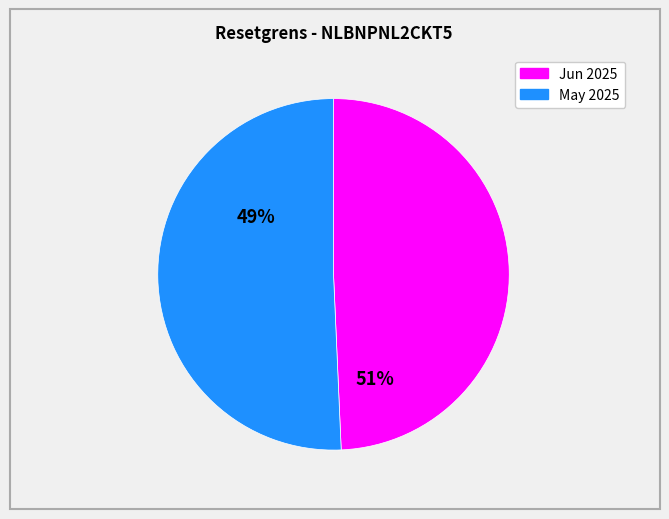

Is there a majority slice in this chart?

Yes